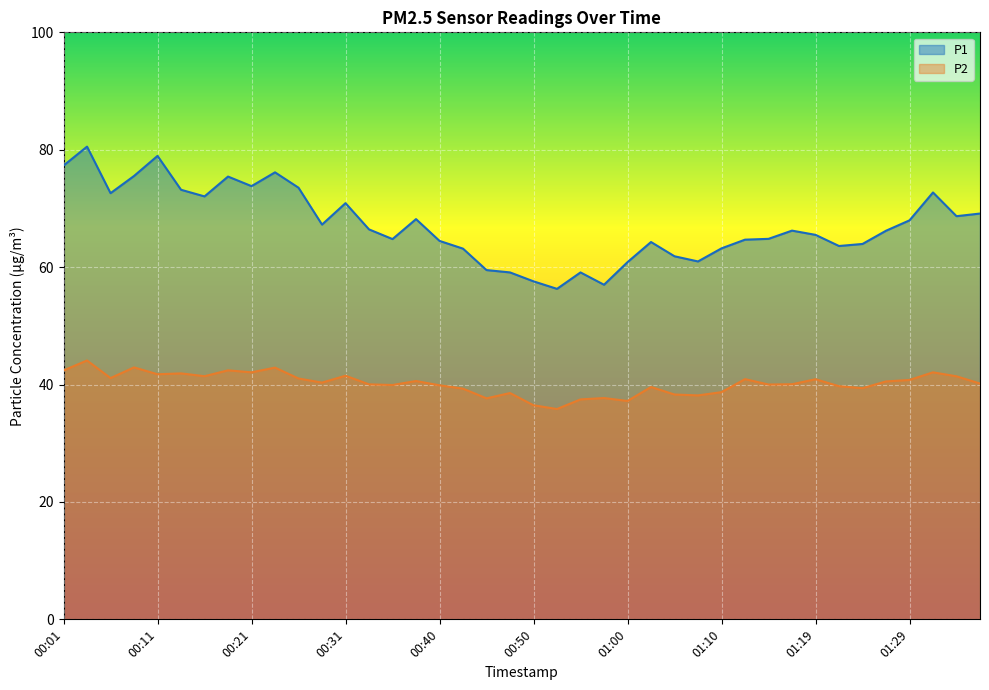

How many lines are shown in the chart?

2